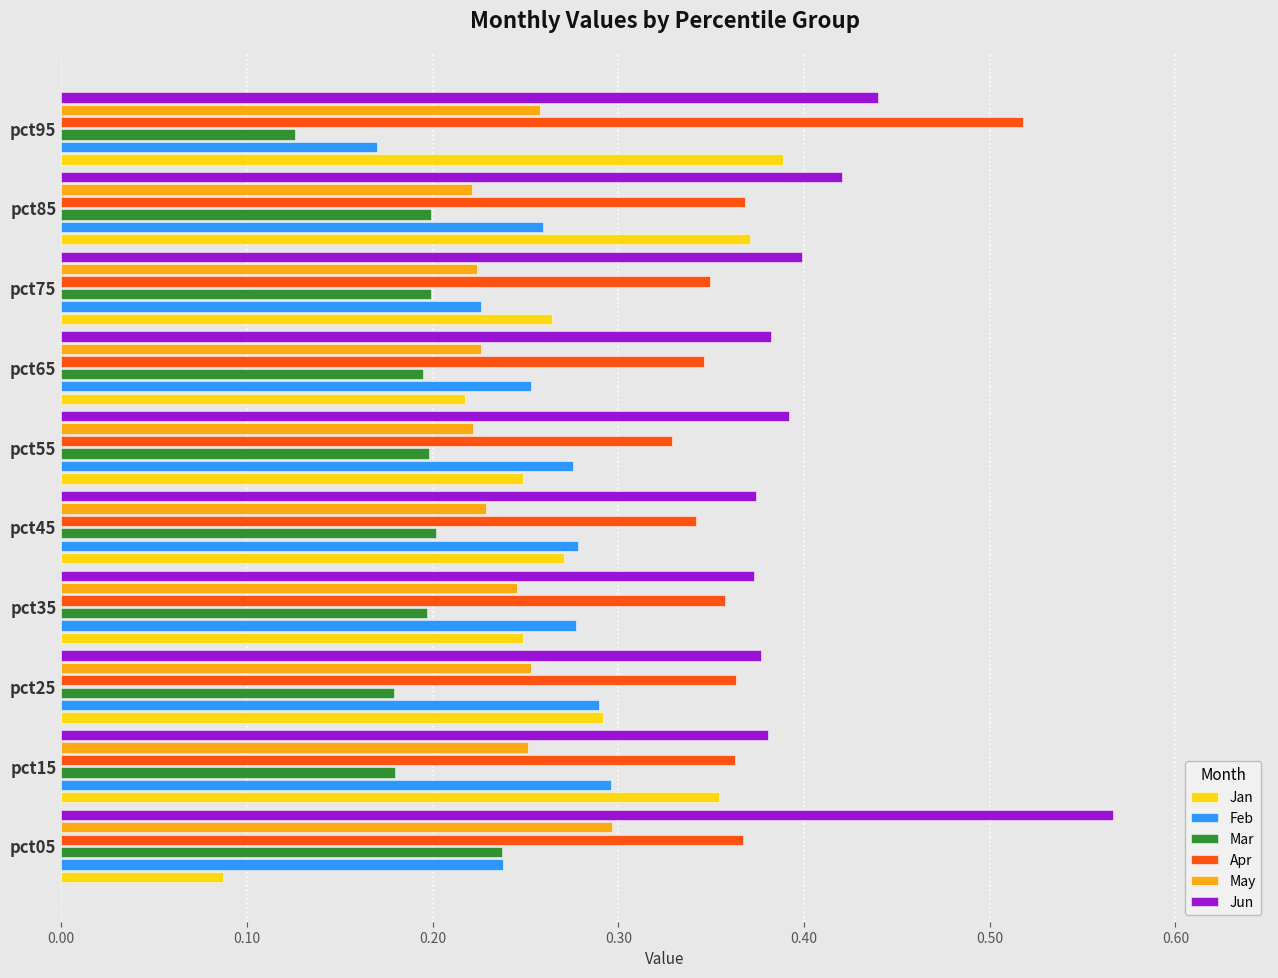

Count the Apr values in the range 0 to 1.

10